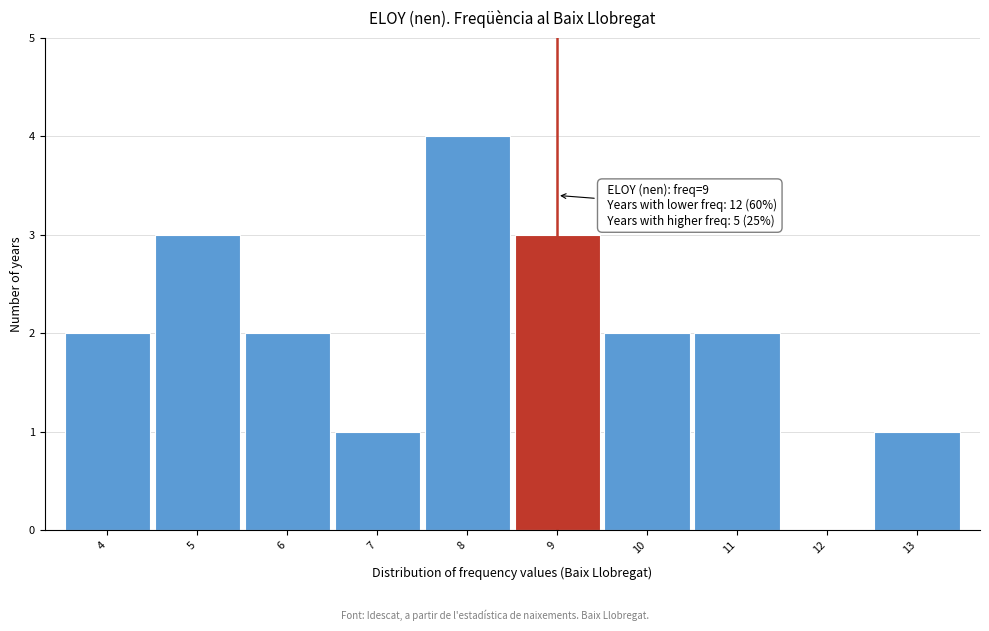

Which range on the x-axis has the tallest bar?

7.5 to 8.5